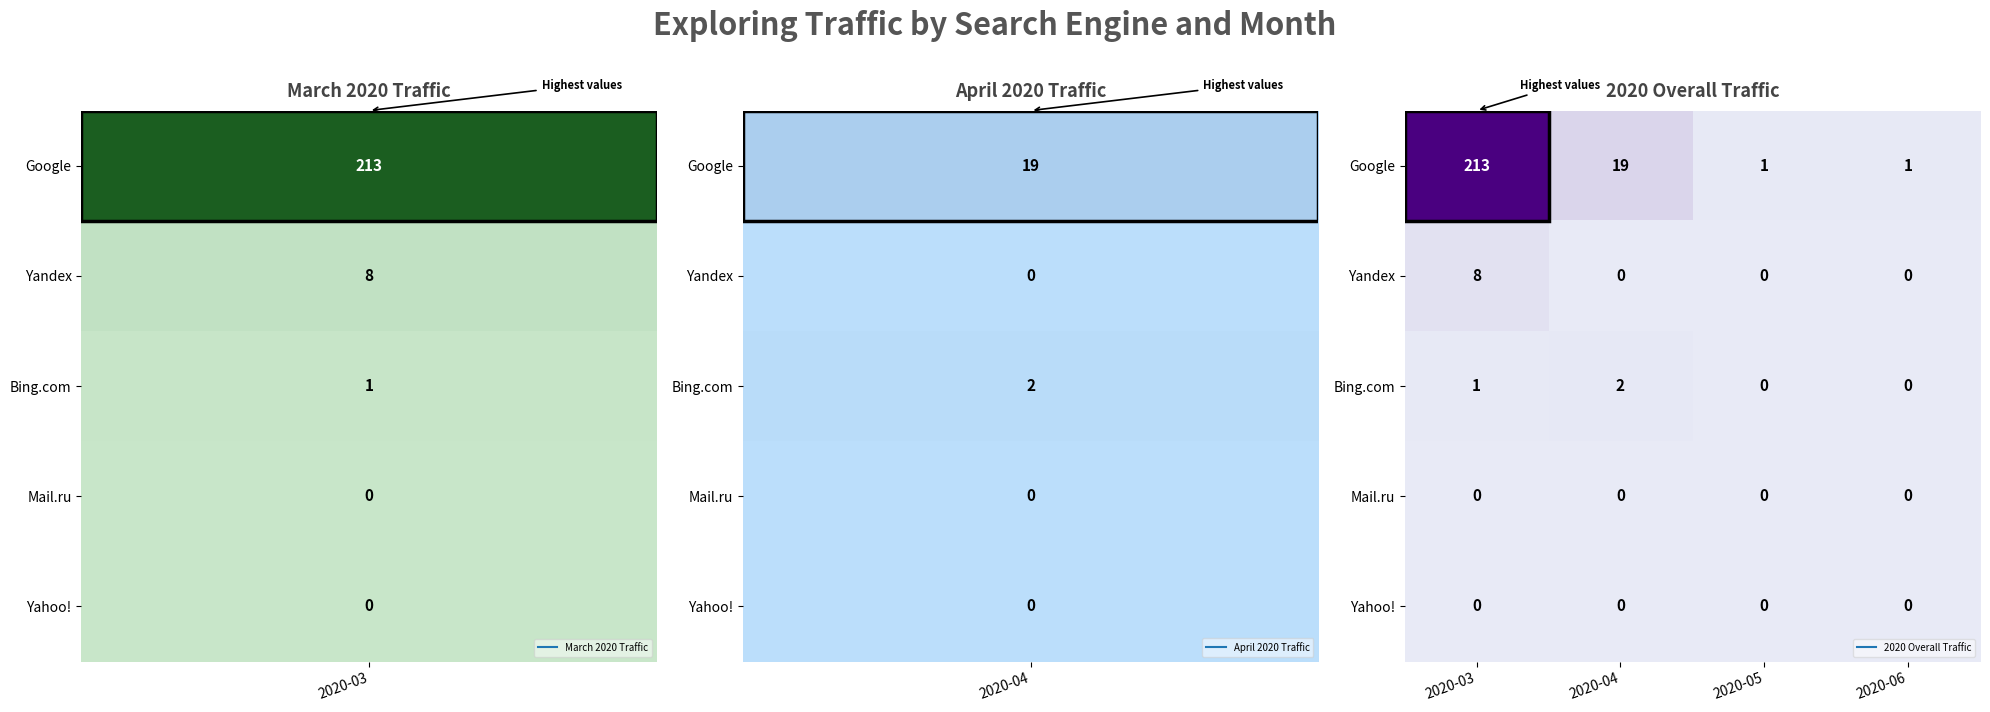

Which series has the largest range (max minus min)?

Google